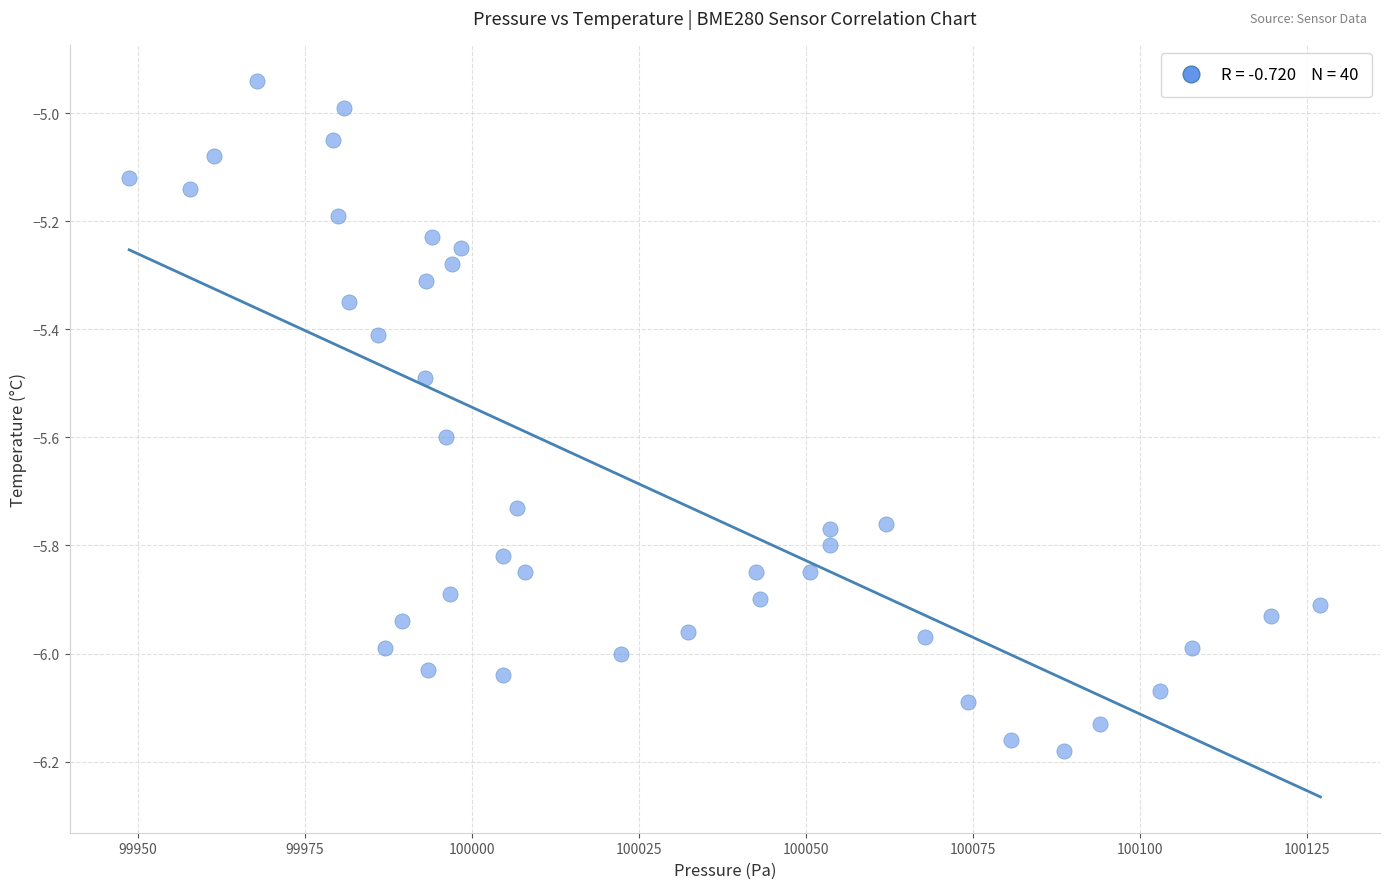

What is the range of X values (max minus min)?

178.3